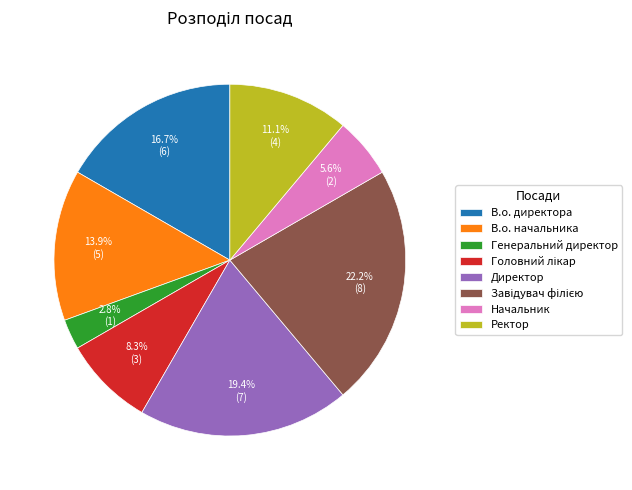

Between В.о. директора and Ректор, which is larger?

В.о. директора